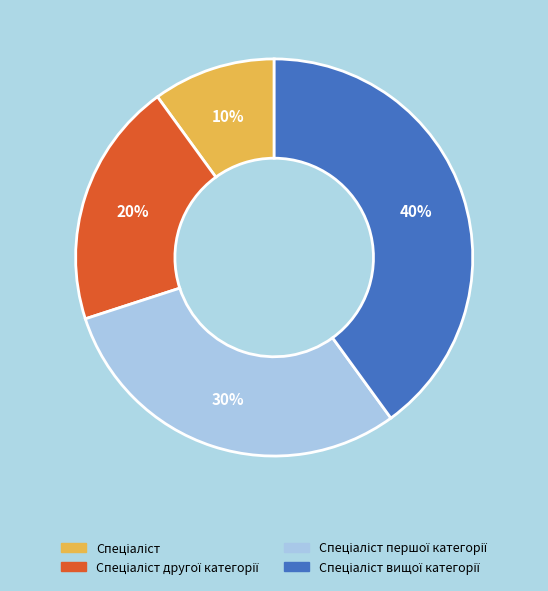

To the nearest percent, what is the difference between the largest and smallest slice percentages?

30%